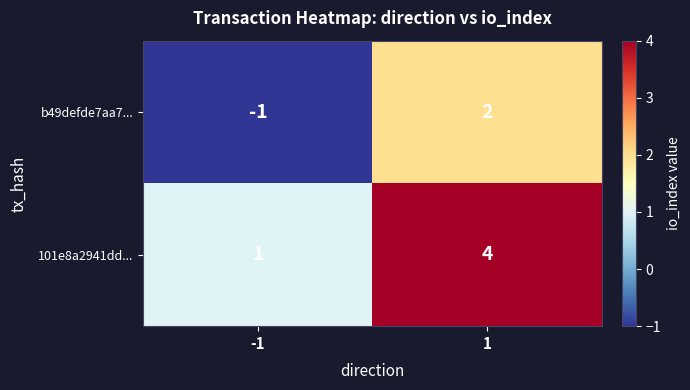

True or false: 101e8a2941dd... has a value of 7 at 1.

False